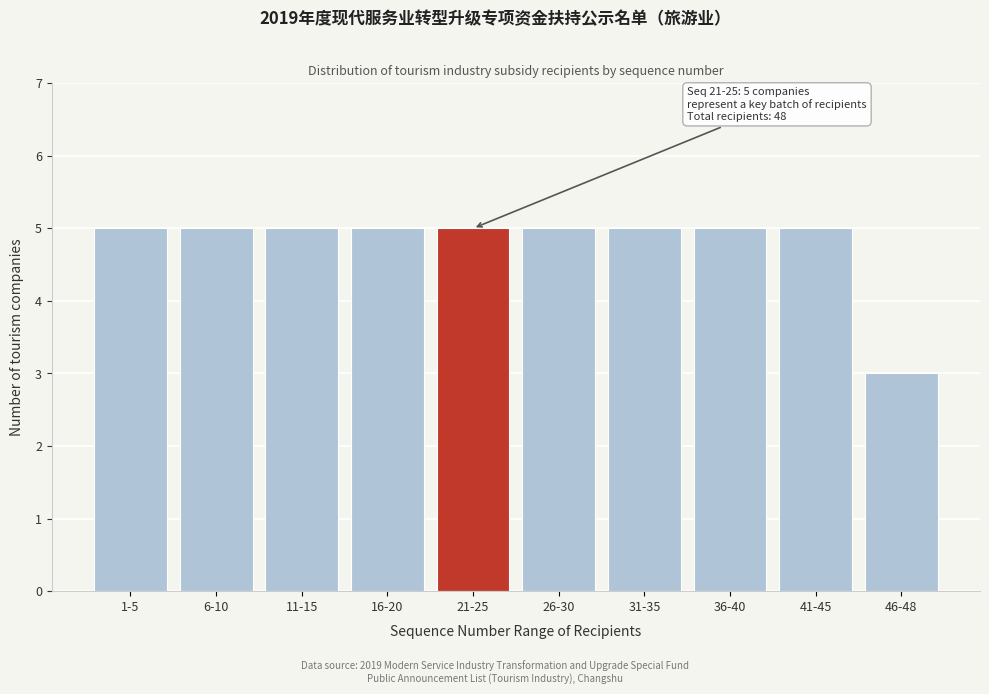

Reading right to left, transcribe all the data shown in this chart.

3	5	5	5	5	5	5	5	5	5